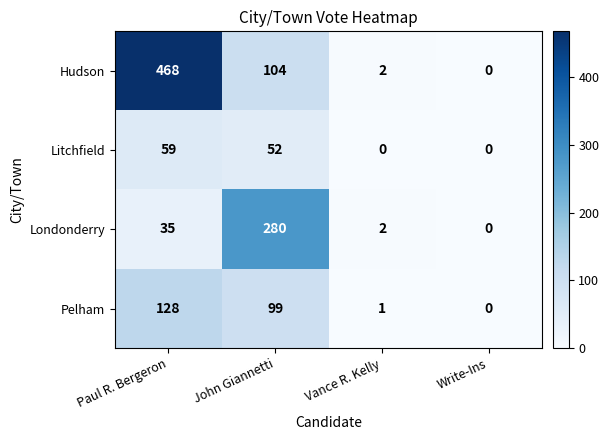

Is it true that Hudson equals 151 at Paul R. Bergeron?

False